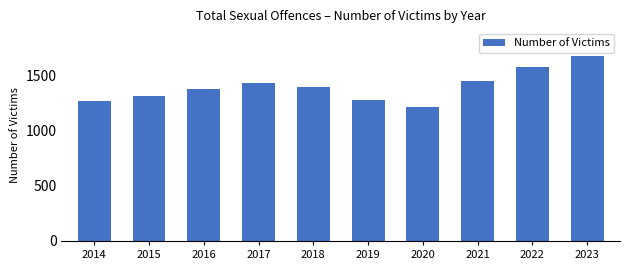

What is the value of the 2nd bar from the left?

1314